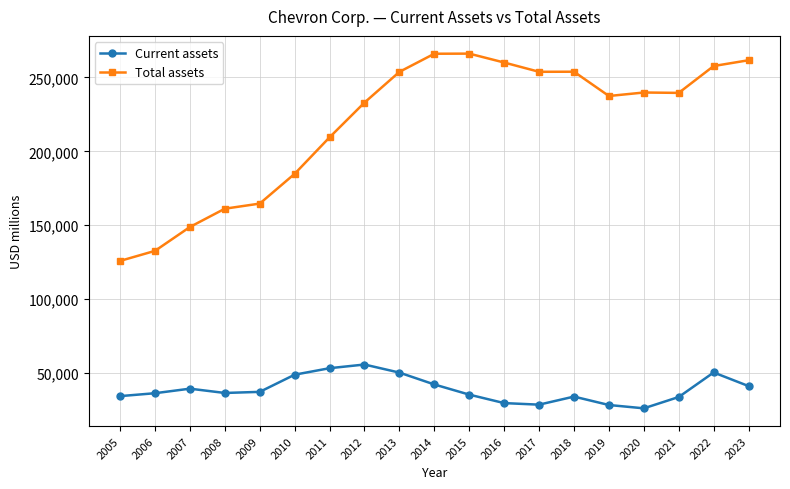

Rank the series at 2011 from highest to lowest value.

Total assets, Current assets